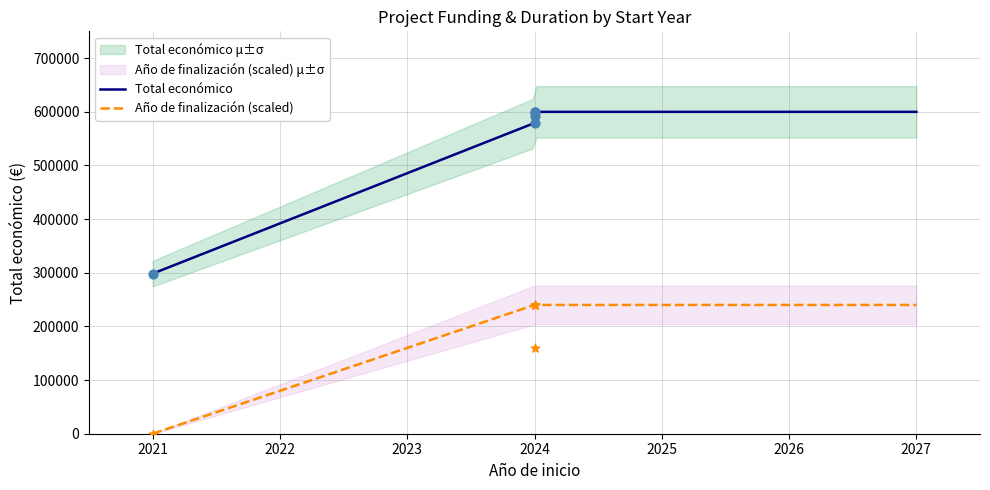

Which series has the largest Y range (max minus min)?

Total económico